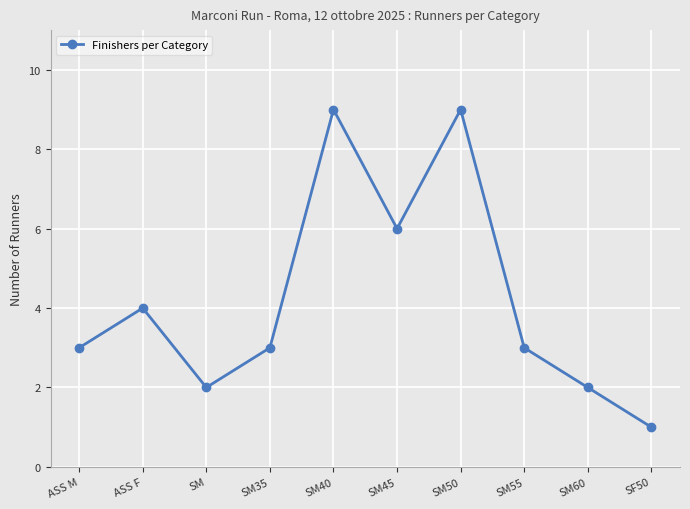

Where is the first local maximum?

ASS F